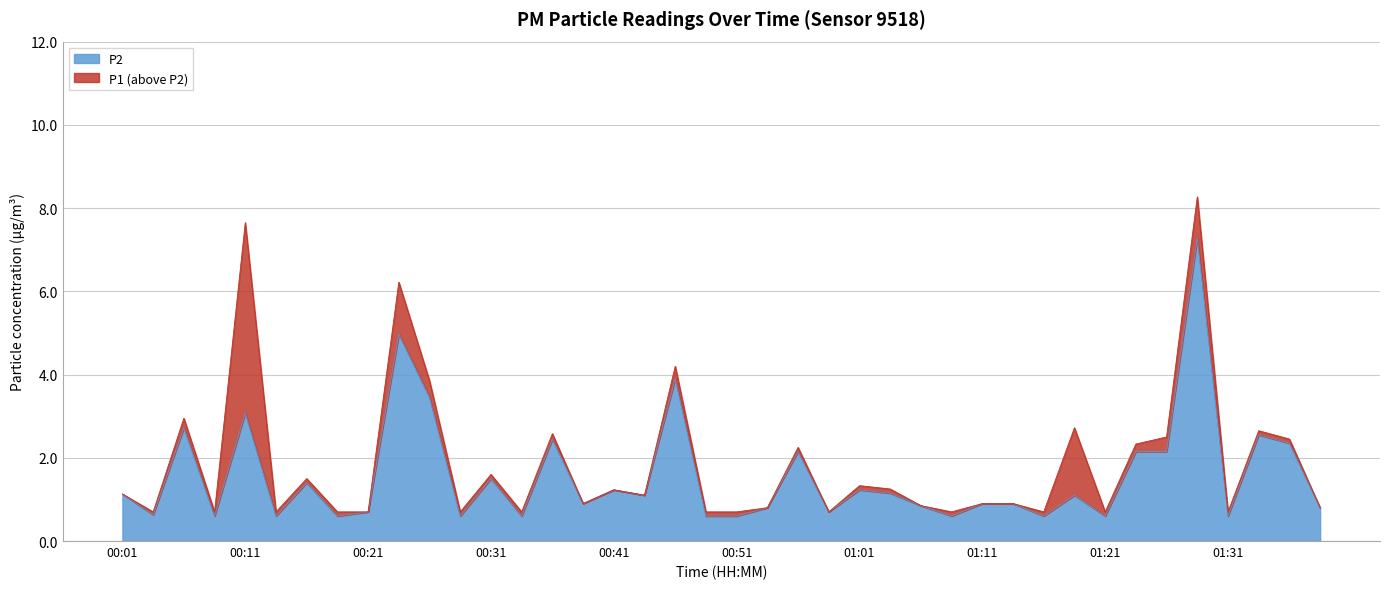

What is the total value across all series at 00:14?

1.3